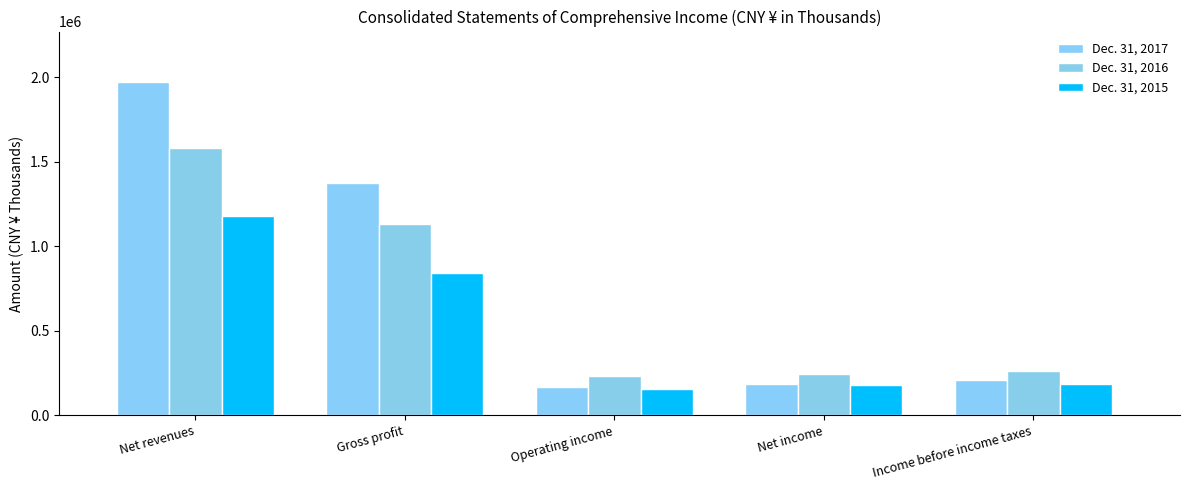

What is the average value of the Dec. 31, 2015 series?

508325